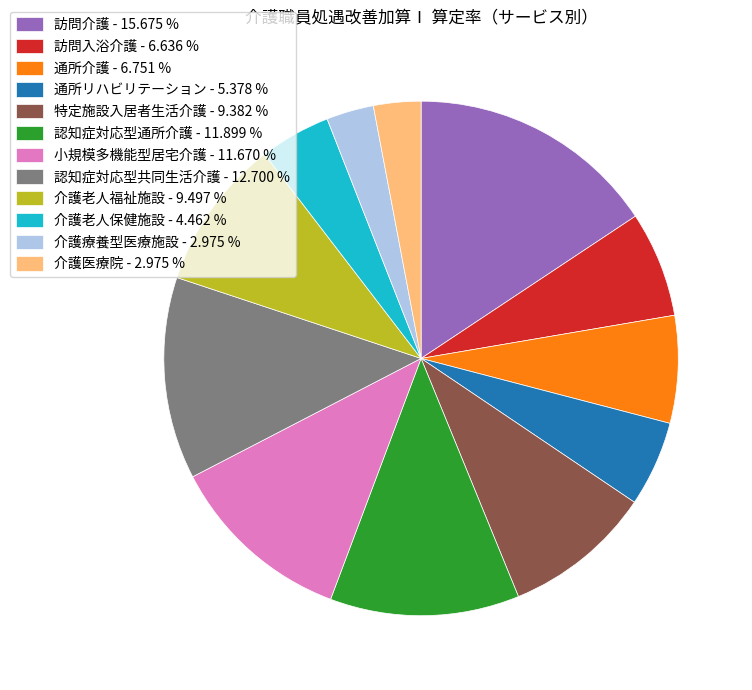

The 介護老人福祉施設 slice represents 9% of the pie. True or false?

True